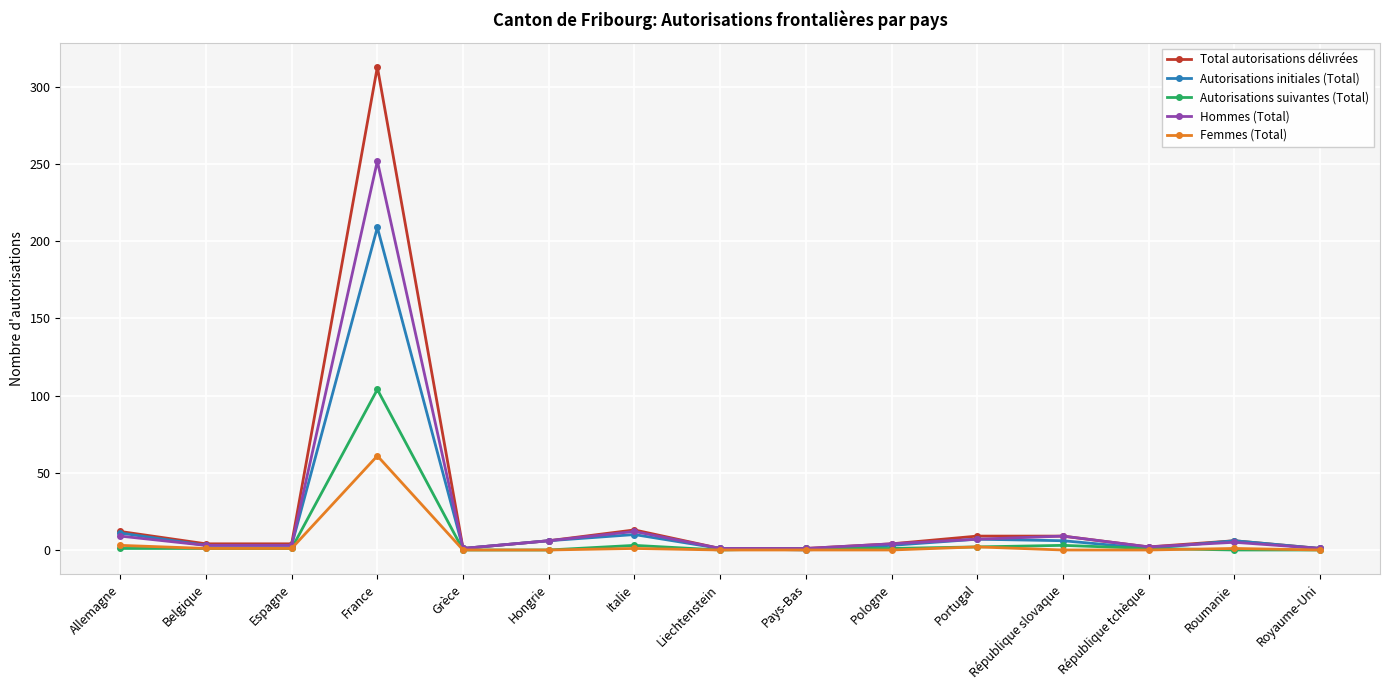

At which category does the chart reach its peak across all series?

France